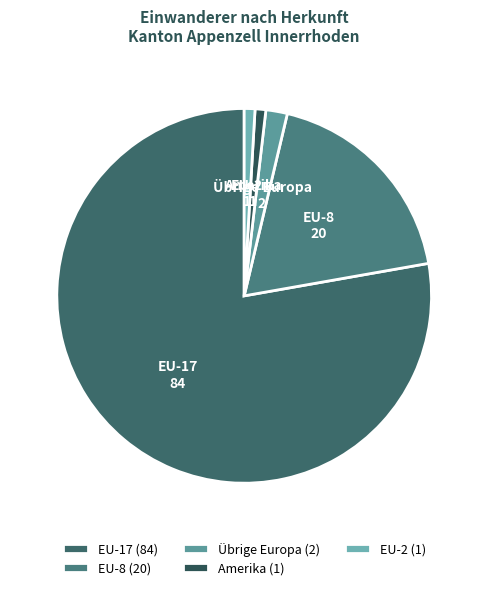

Does Übrige Europa represent more than half of the total?

No